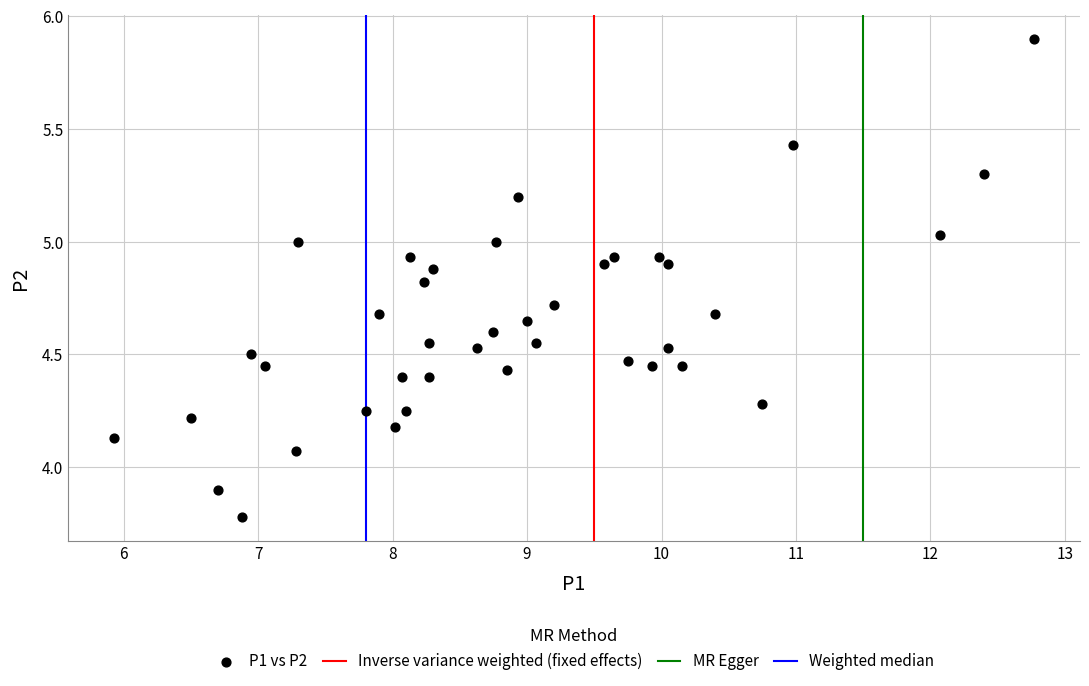

What is the range of X values (max minus min)?

6.8